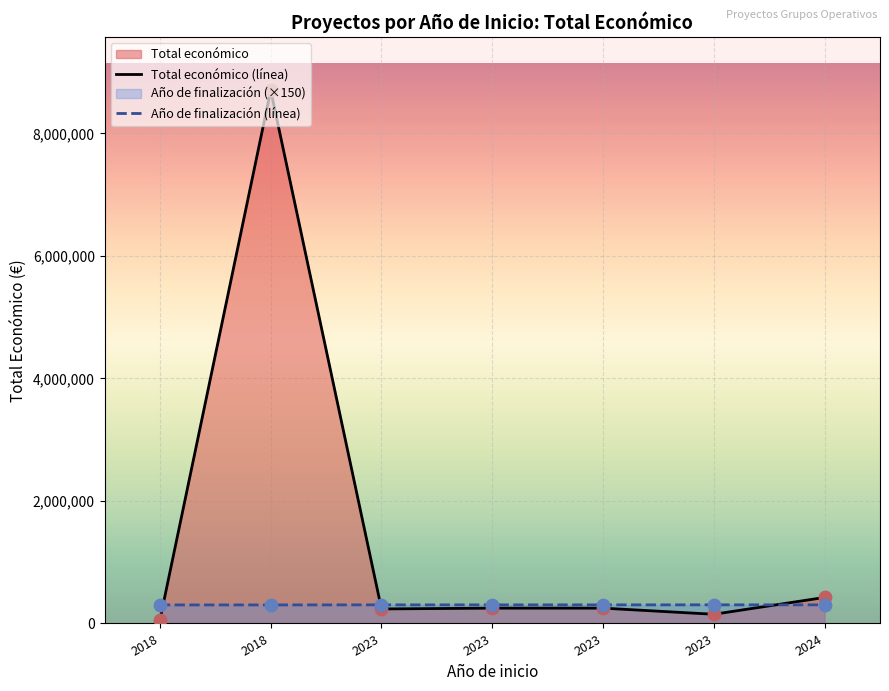

Is the value of Total económico (línea) at 2018 greater than the value of Año de finalización (línea) at 2023?

No